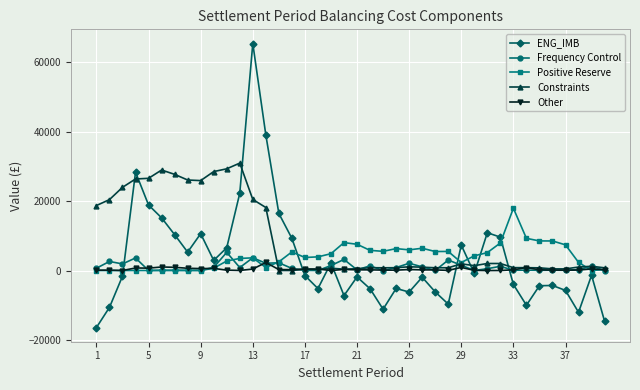

Does the chart display data point markers on the line(s)?

Yes